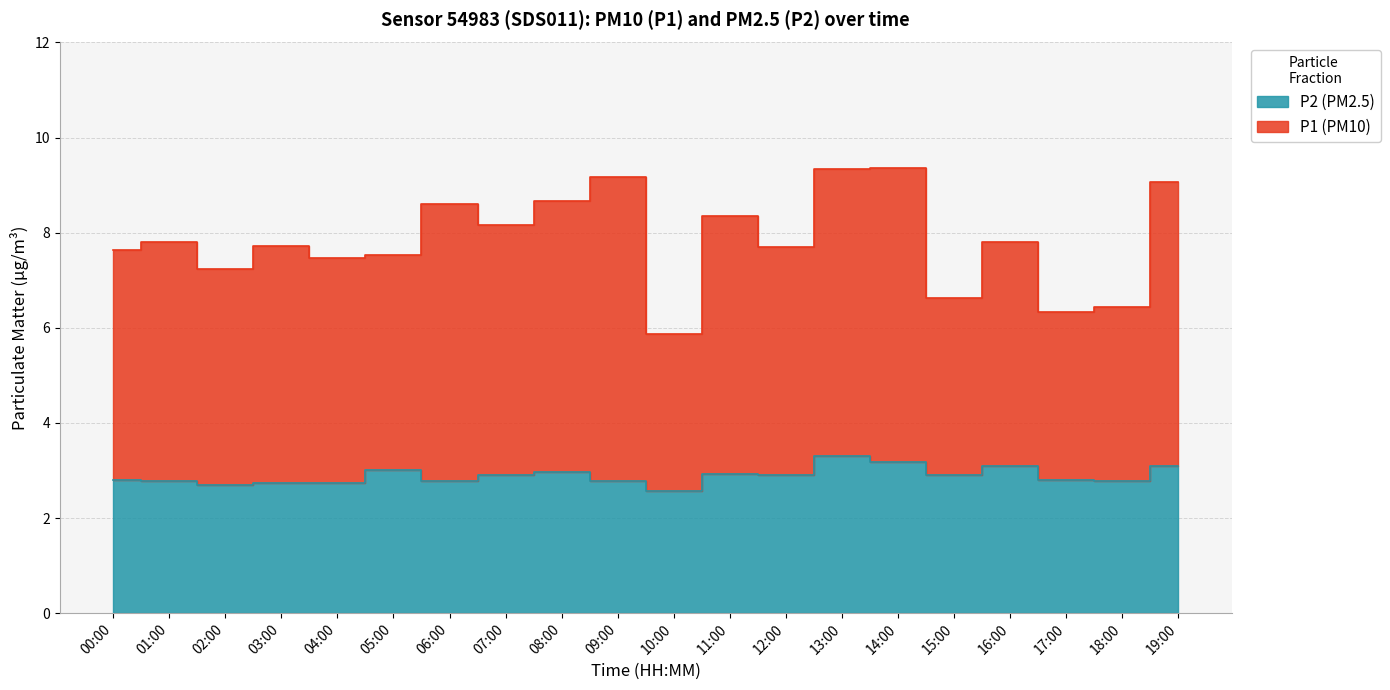

What is the sum of the P1 values at 06:00 and 18:00?

15.0